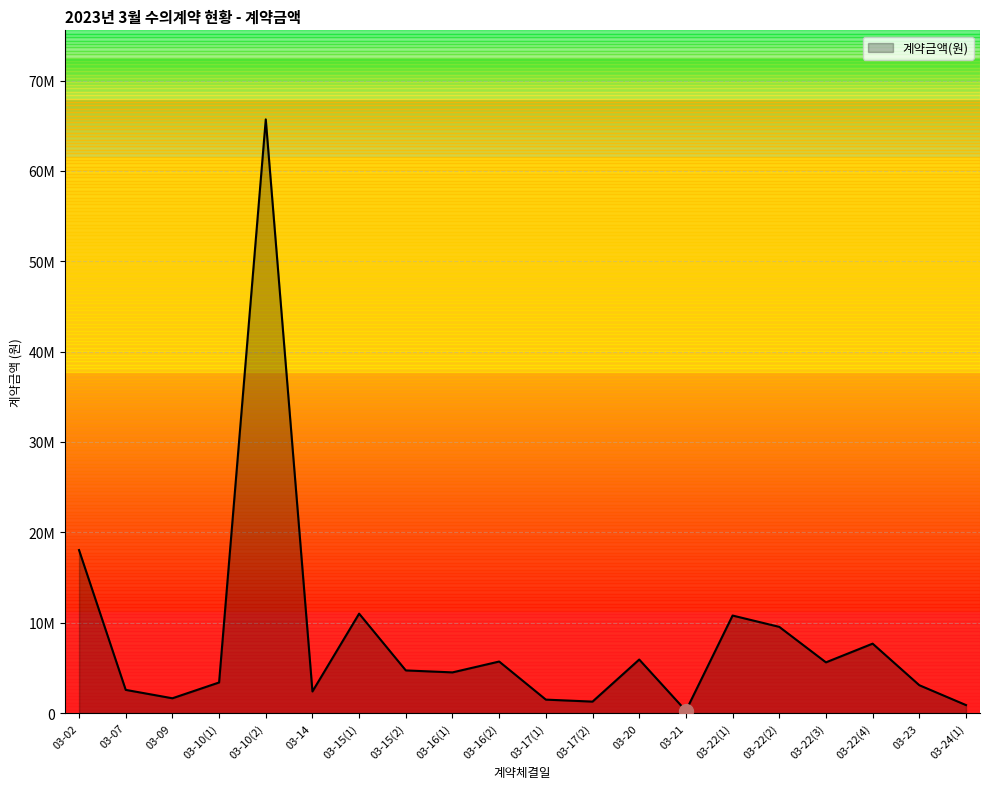

What is the difference between the values at 03-15(1) and 03-22(3)?

5390000